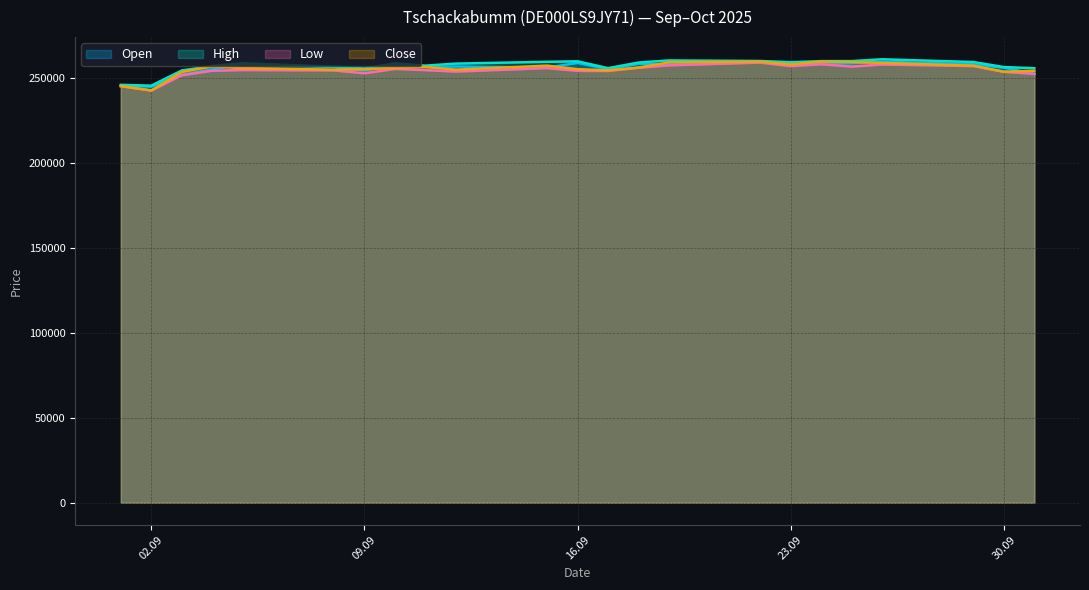

True or false: Close and Open intersect in this chart.

True